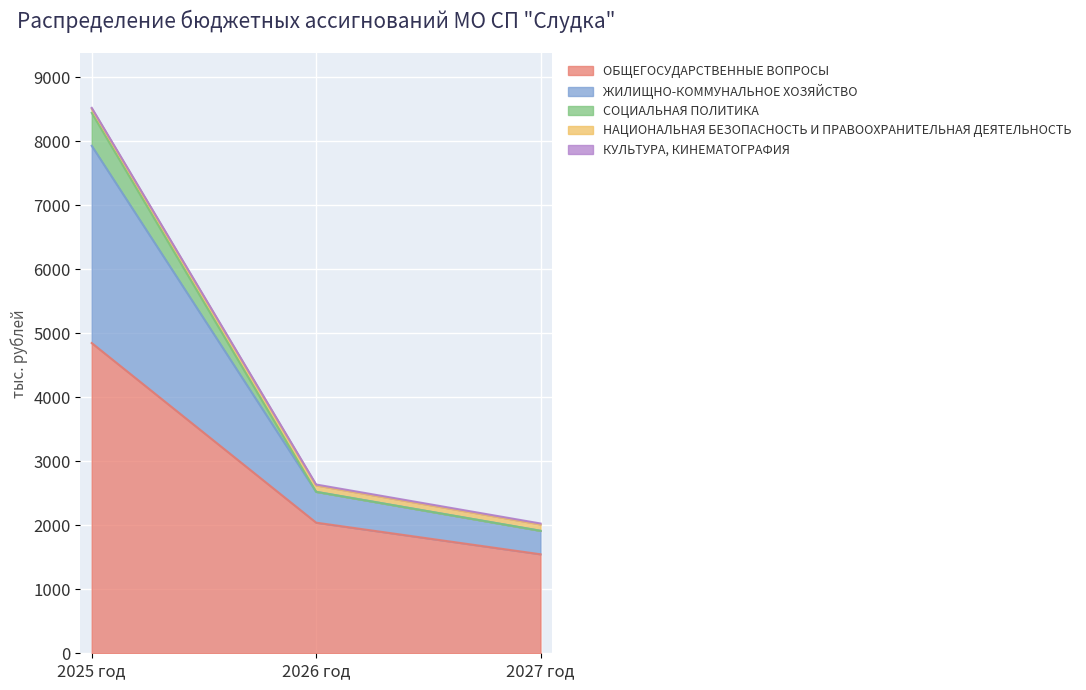

At which label does ОБЩЕГОСУДАРСТВЕННЫЕ ВОПРОСЫ reach its peak?

2025 год